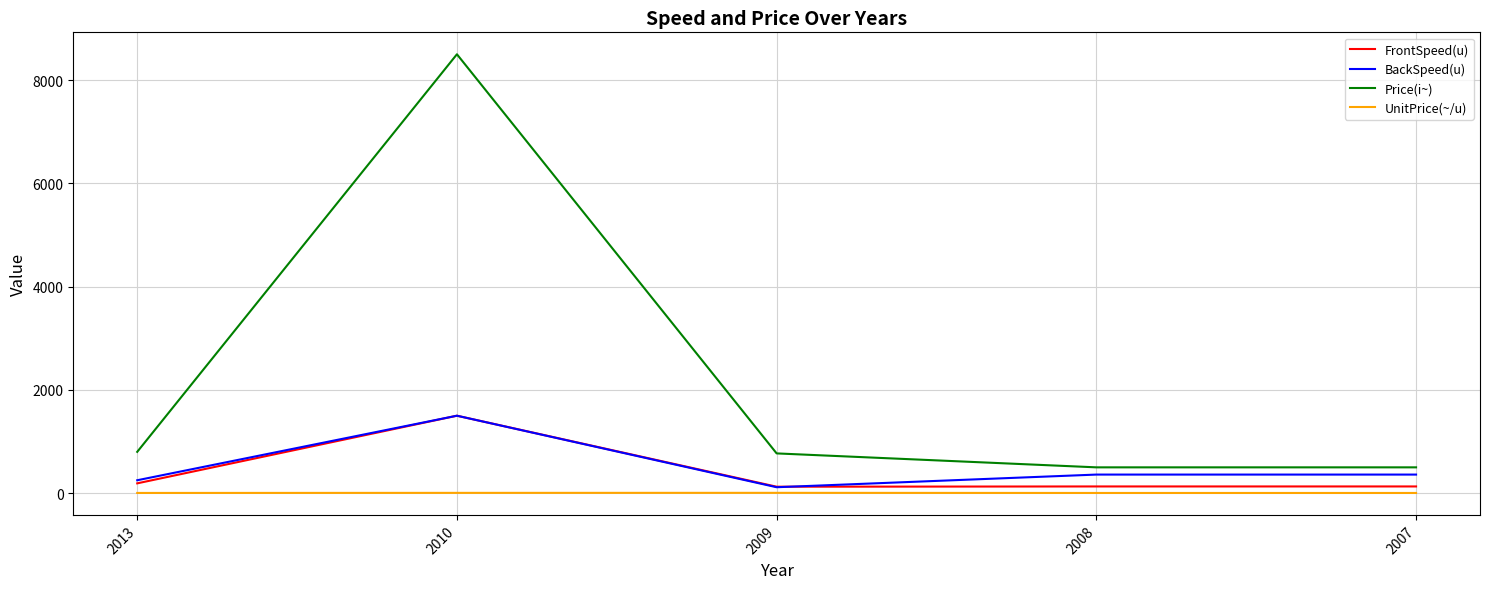

True or false: Price(i~) has a value of 770.0 at 2009.

True